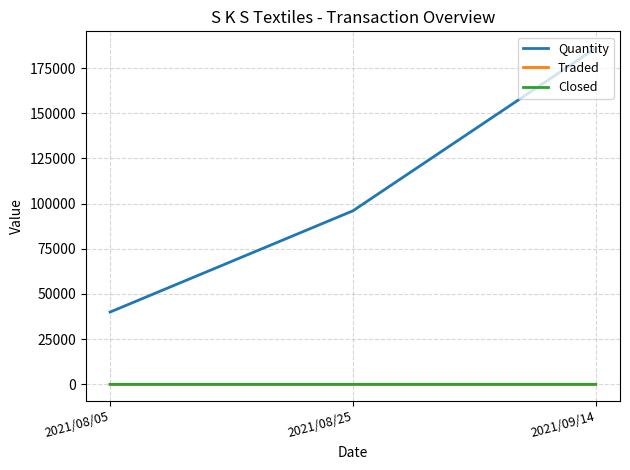

At which category does the chart reach its peak across all series?

2021/09/14